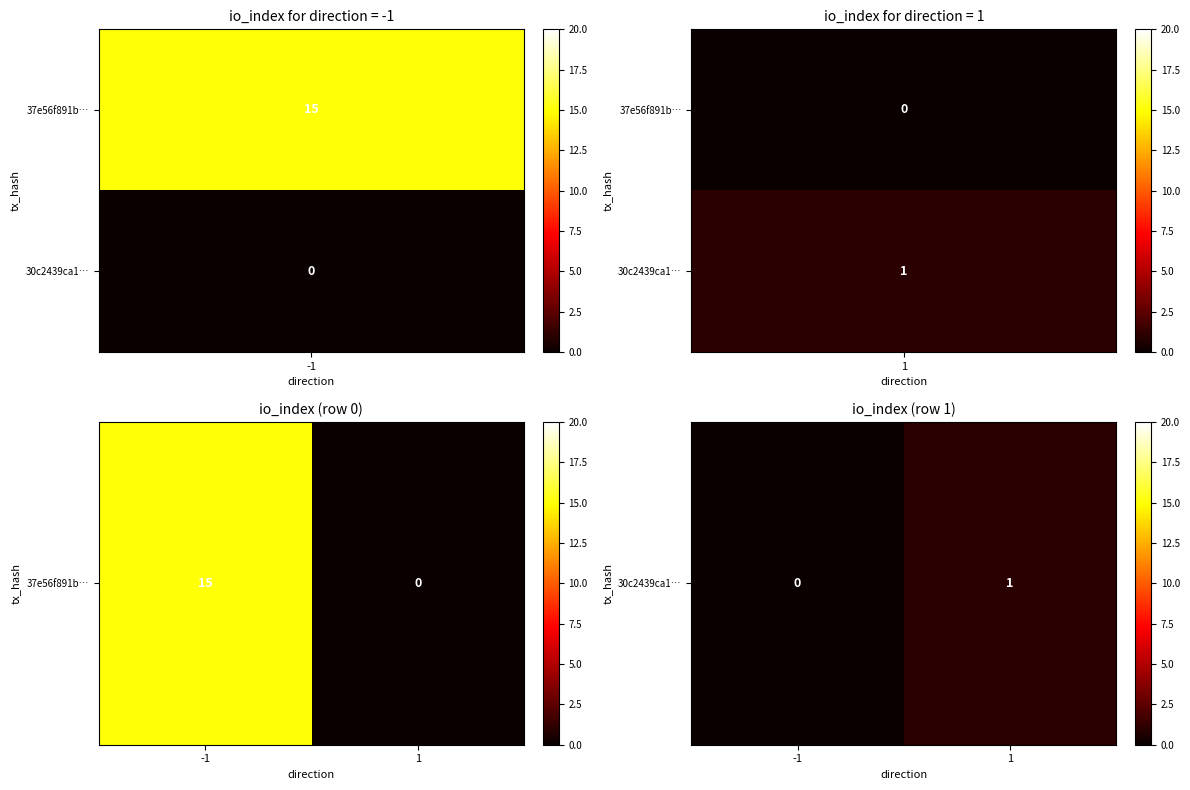

What is the change in value from -1 to 1?

+1